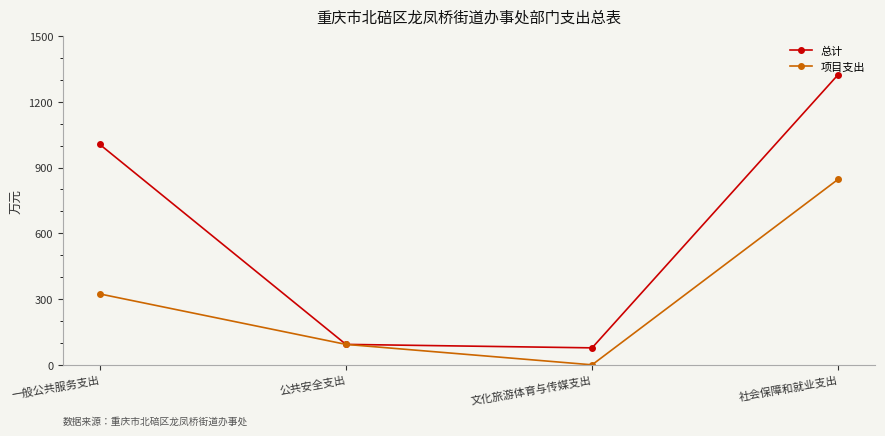

What is the sum of all 项目支出 values?

1263.6